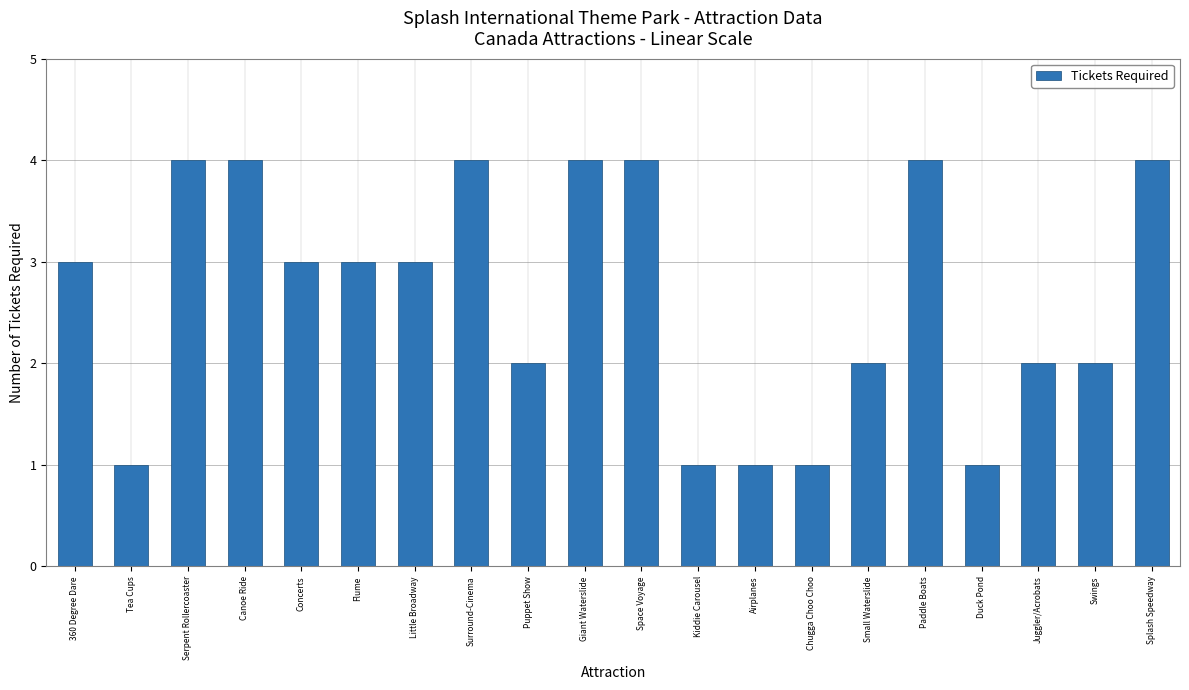

What is the greatest value displayed?

4